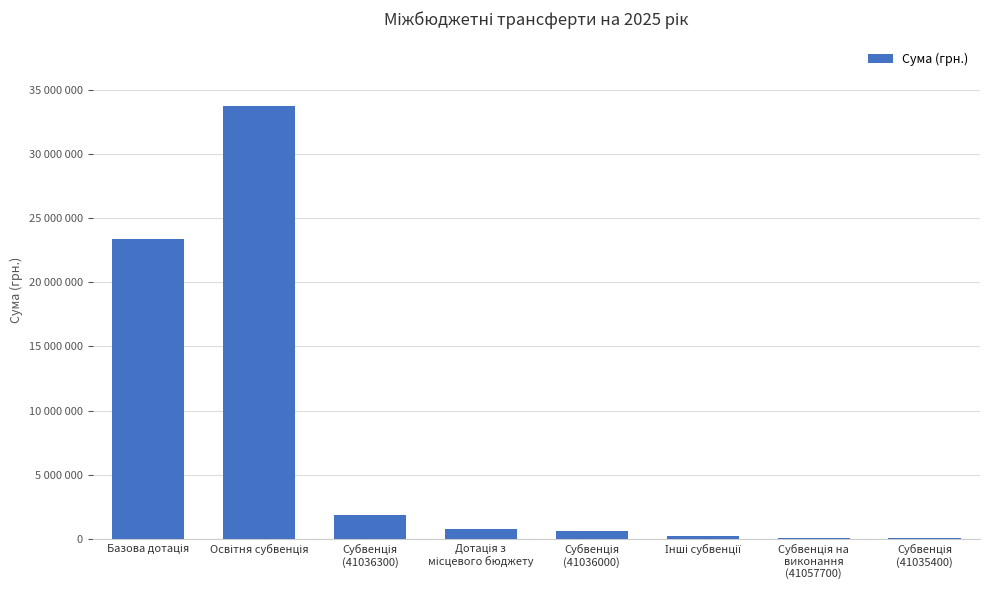

What is the difference between the second highest and minimum values?

23276800